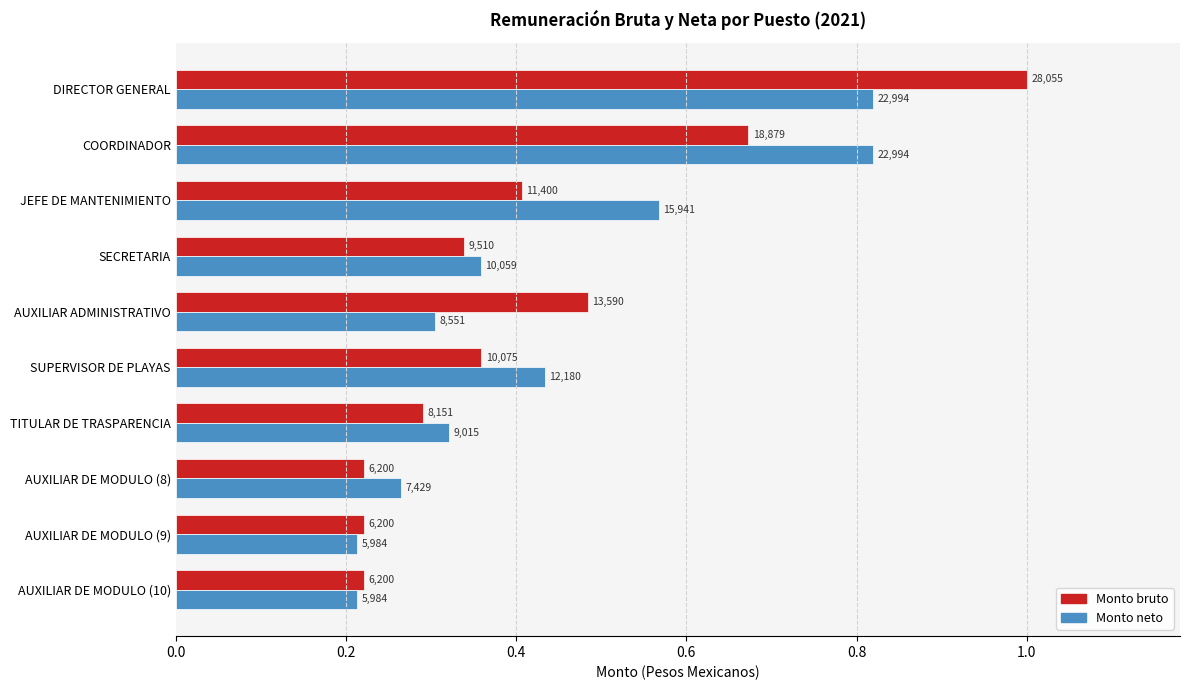

What are all the series names shown in the legend?

Monto bruto, Monto neto